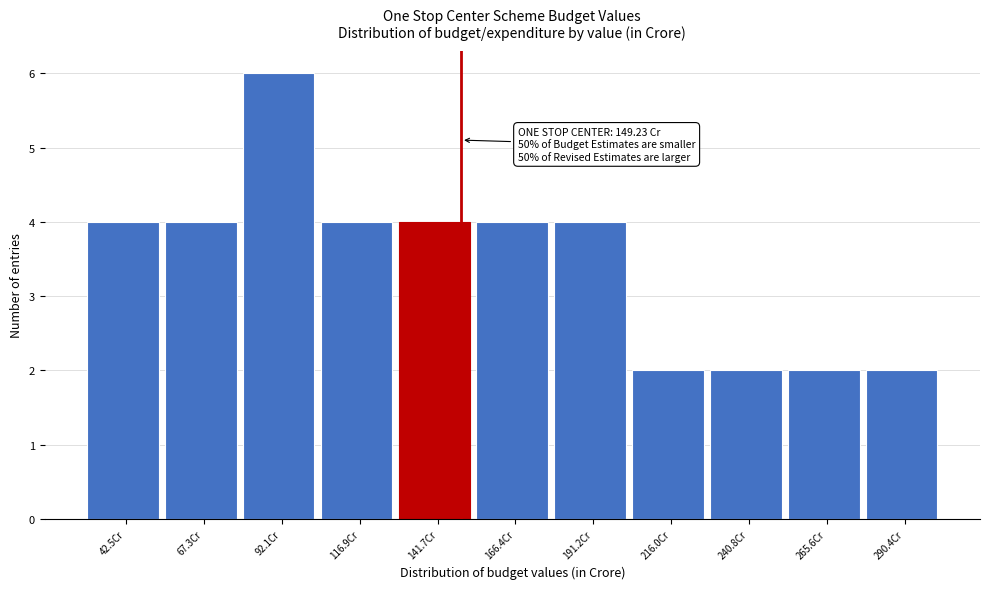

Which range on the x-axis has the tallest bar?

80 to 105